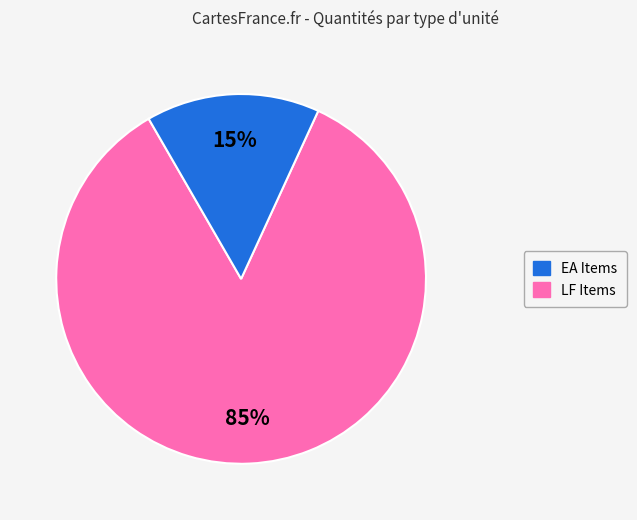

How many slices are in this pie chart?

2